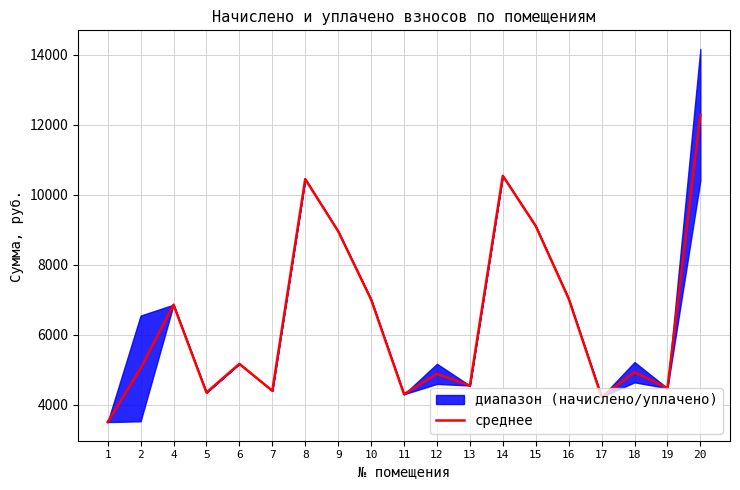

The value at 12 is 4879.7. True or false?

True